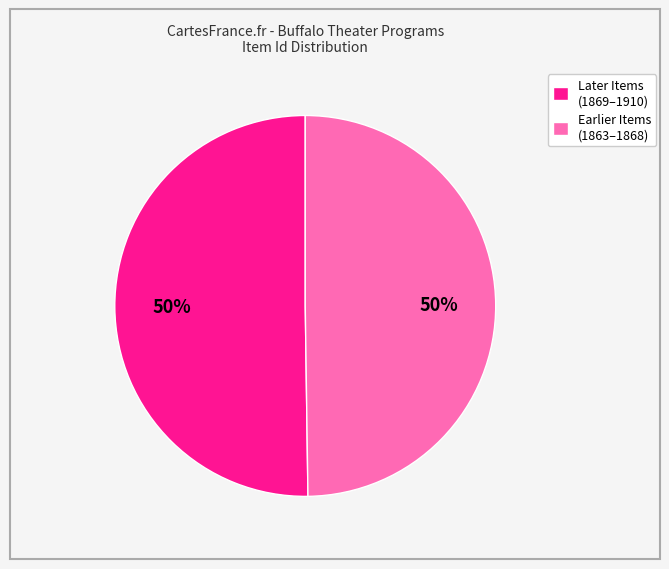

Do Later Items (1869–1910) and Earlier Items (1863–1868) together represent more than half of the pie?

Yes